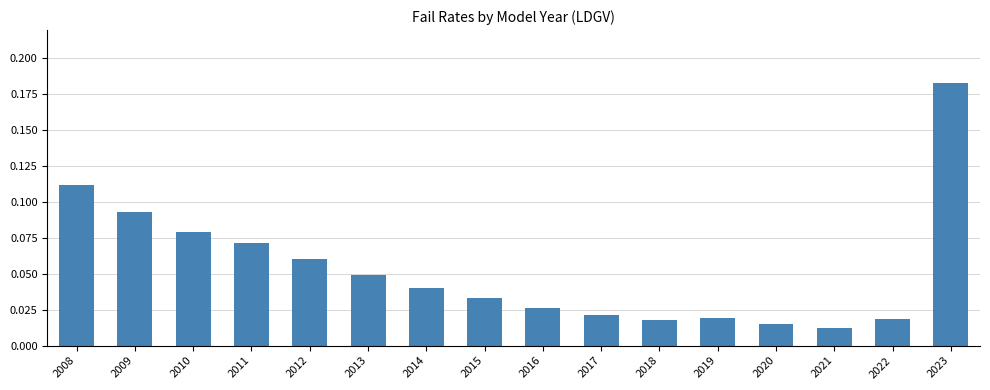

Which label corresponds to the largest value in the chart?

2023